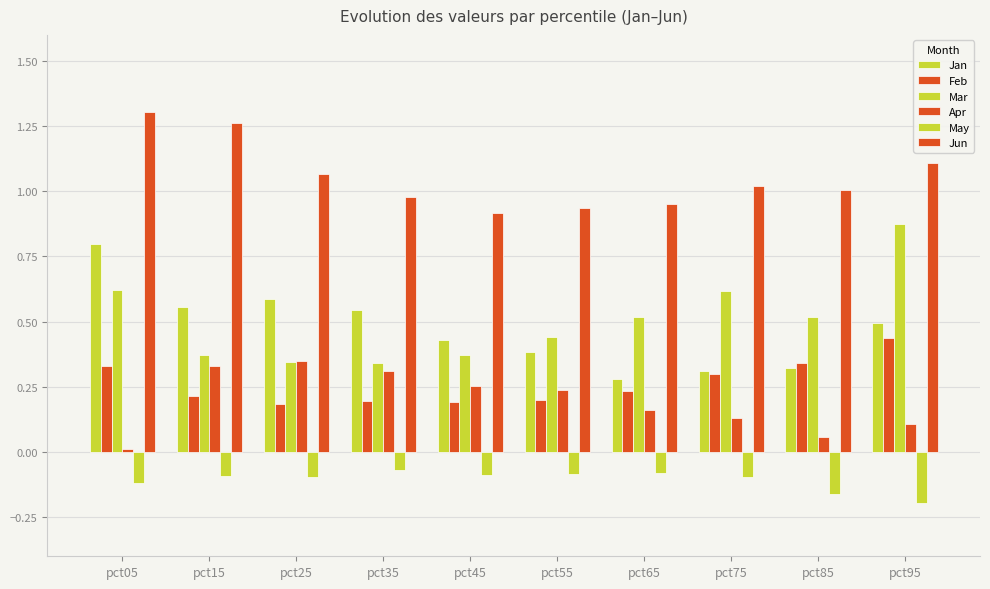

What is the approximate value of Jun at pct15?

1.3